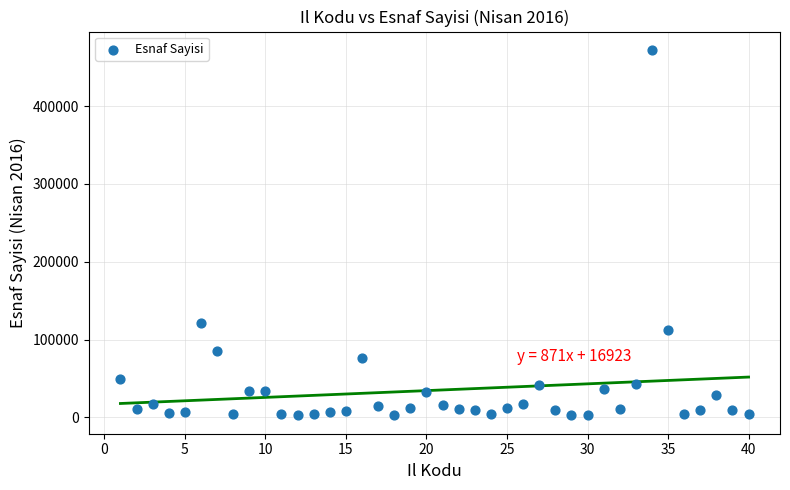

What is the range of Y values (max minus min)?

469962